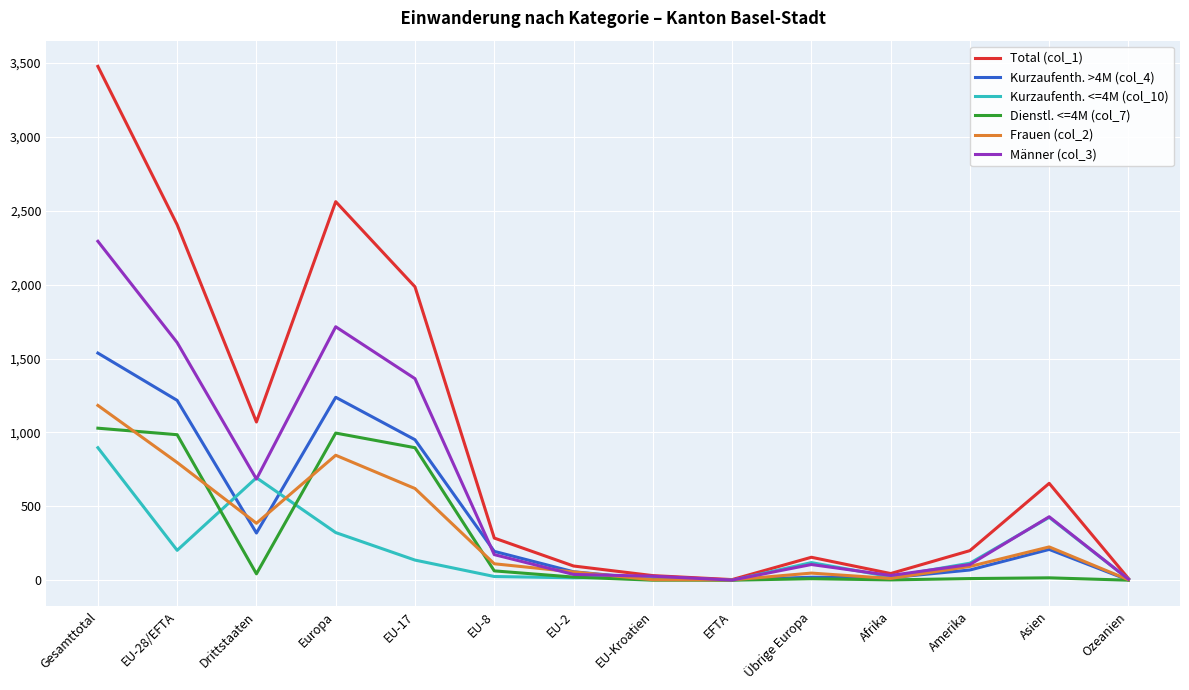

At which label does Frauen (col_2) first exceed 112?

Gesamttotal